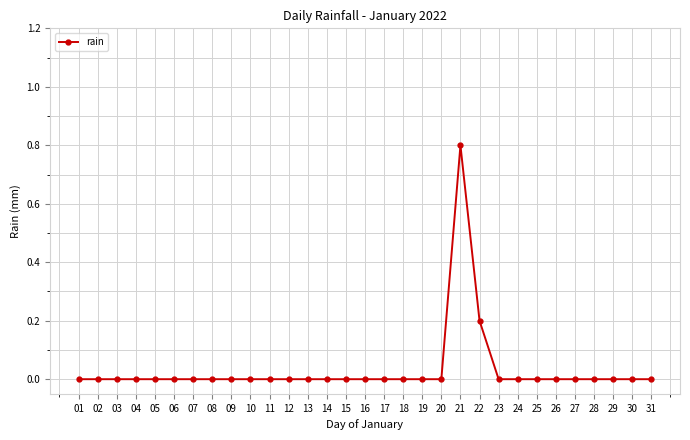

Which has a higher value, 22 or 10?

22